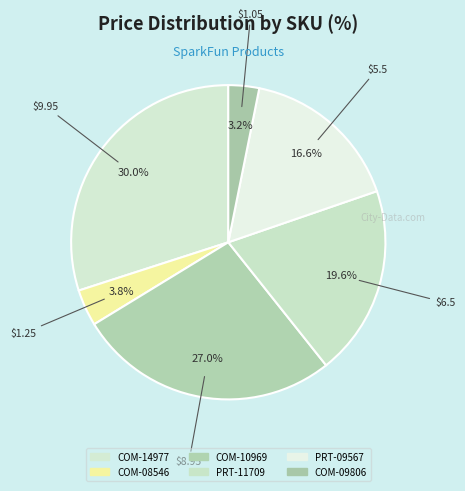

How many segments does this pie chart have?

6